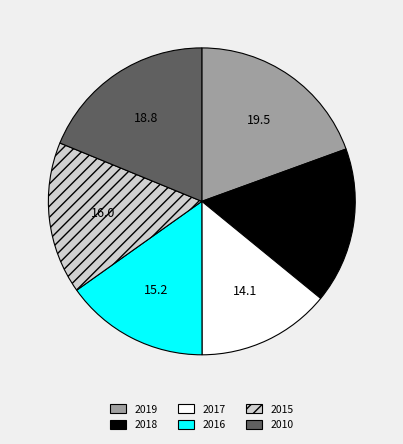

Combined, do 2017 and 2015 account for over 50%?

No